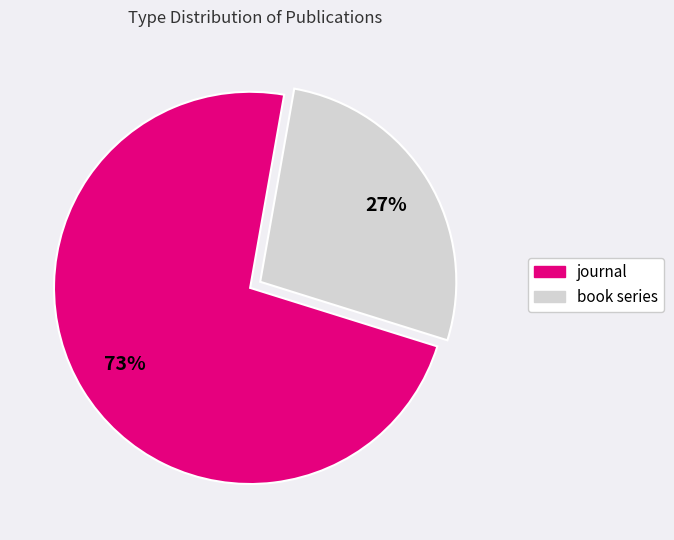

Do book series and journal together represent more than half of the pie?

Yes